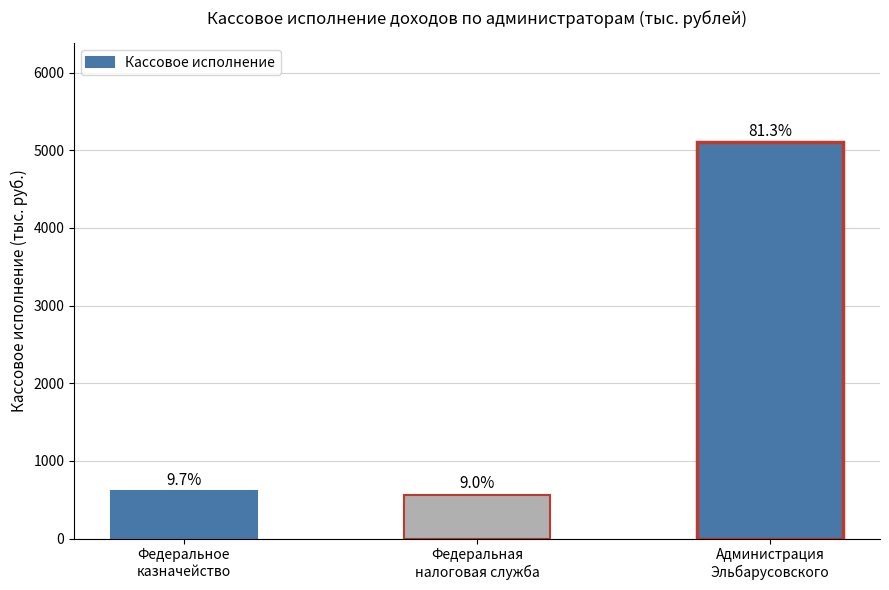

Reading right to left, transcribe all the data shown in this chart.

5102.8	564.8	608.2